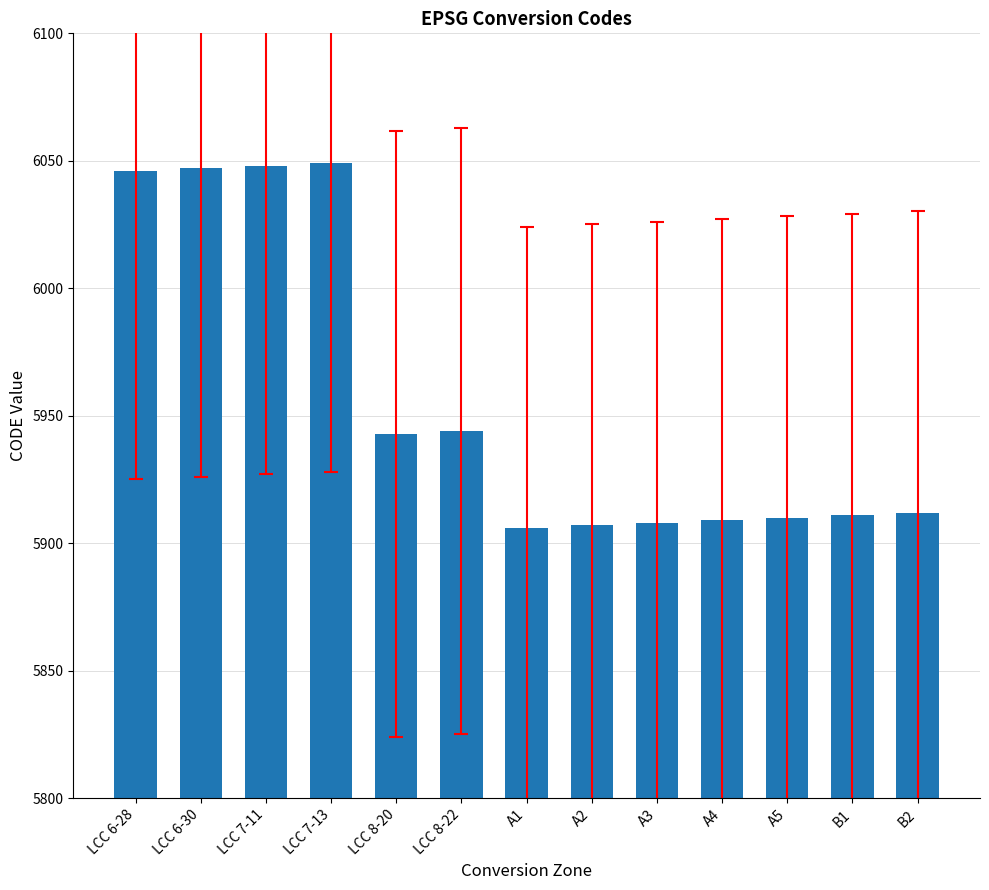

What is the change in value from LCC 6-30 to LCC 7-11?

+1